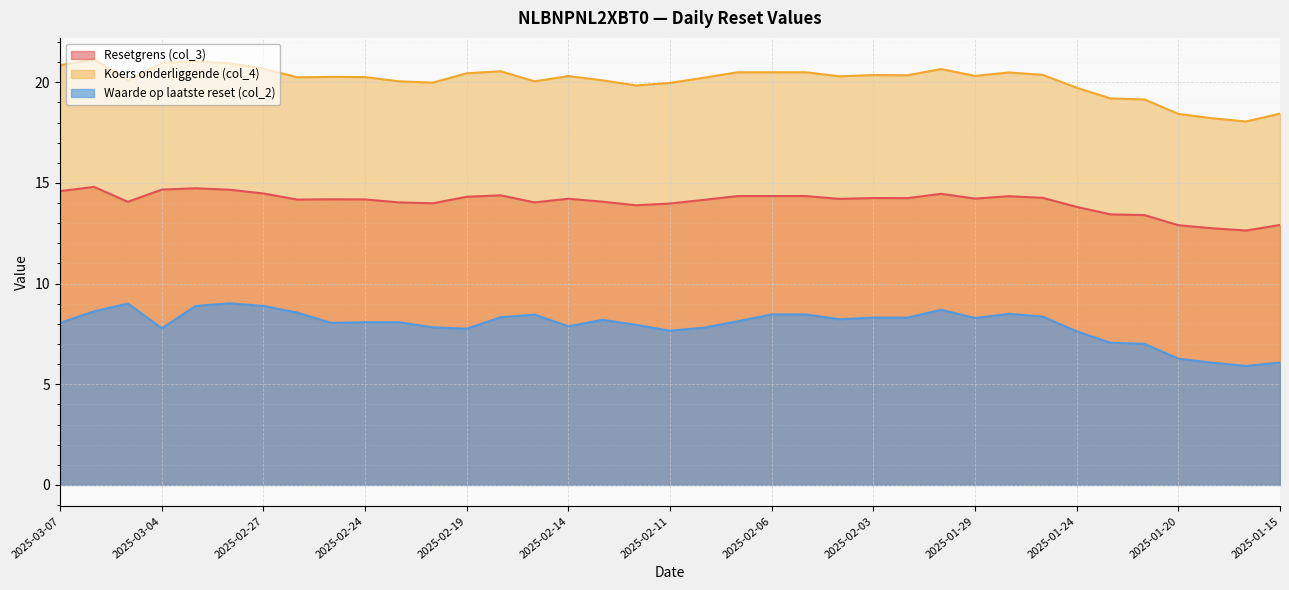

Rank the series by their average value, from highest to lowest.

Koers onderliggende (col_4), Resetgrens (col_3), Waarde op laatste reset (col_2)